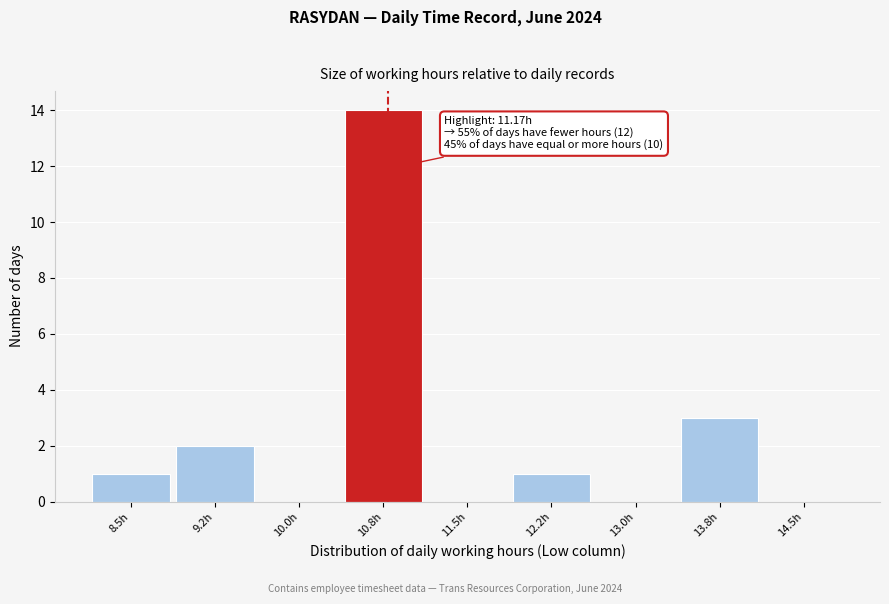

Reading left to right, extract all data points from this chart.

8.5h=1	9.2h=2	10.0h=0	10.8h=14	11.5h=0	12.2h=1	13.0h=0	13.8h=3	14.5h=0